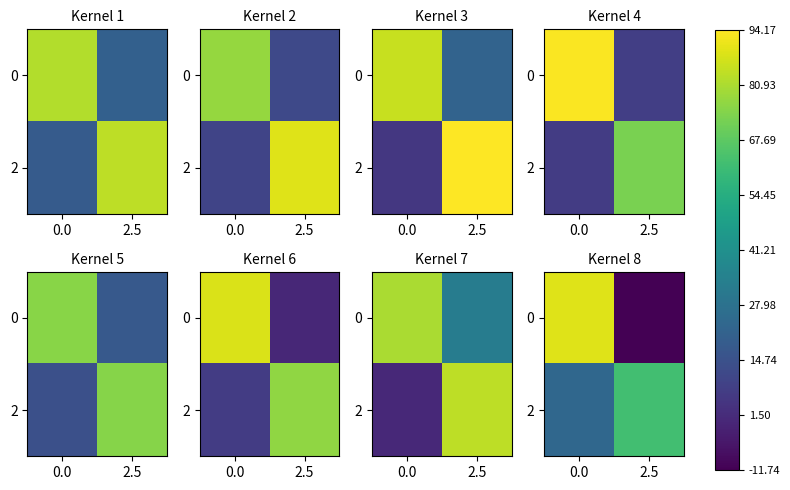

Is it true that 0 equals 122.7 at 0.0?

False